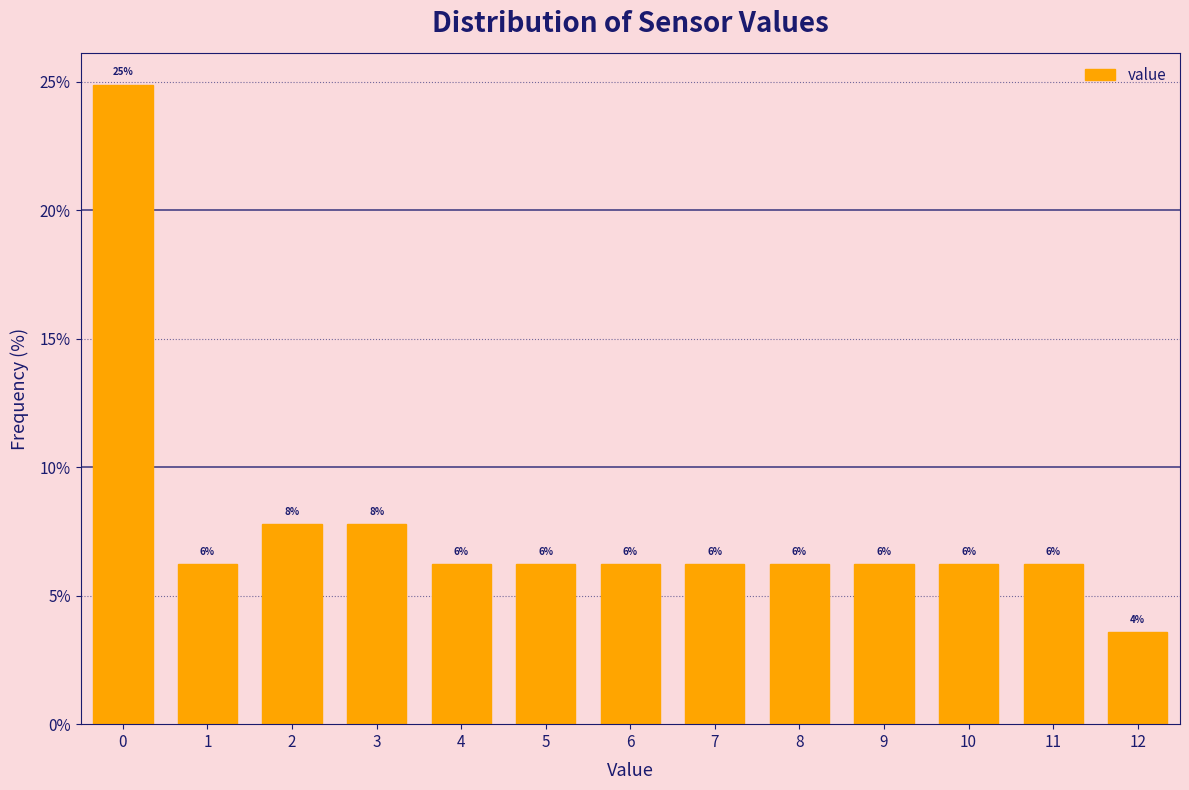

How many bars are there in total?

13